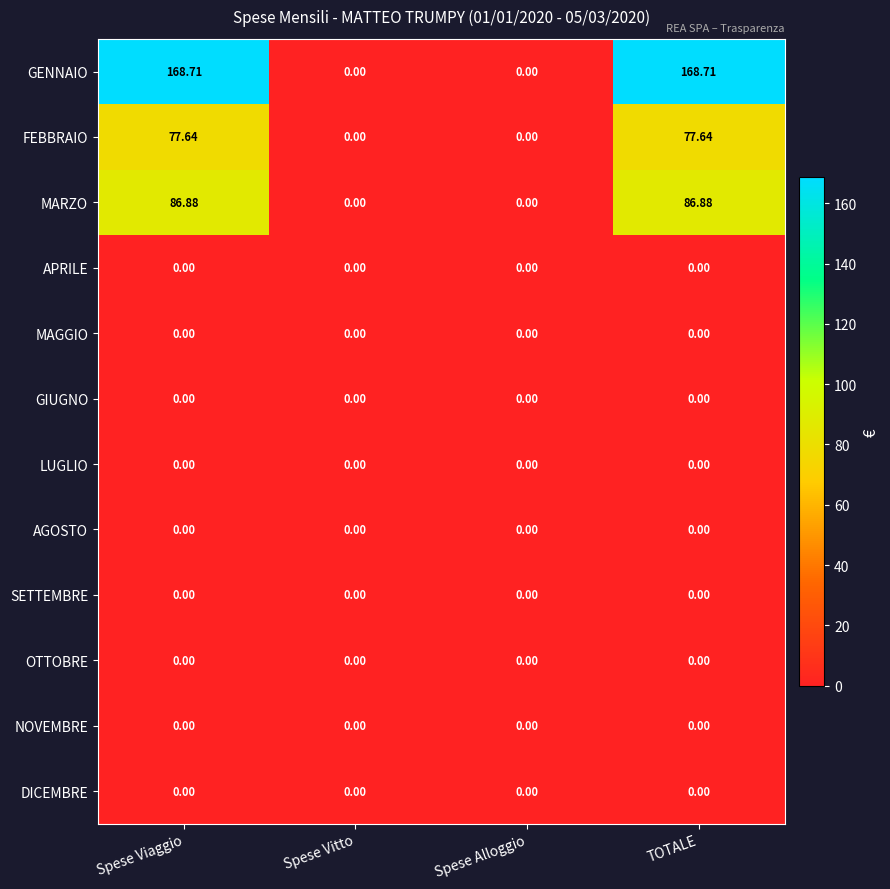

Which series has the largest total across all categories?

GENNAIO